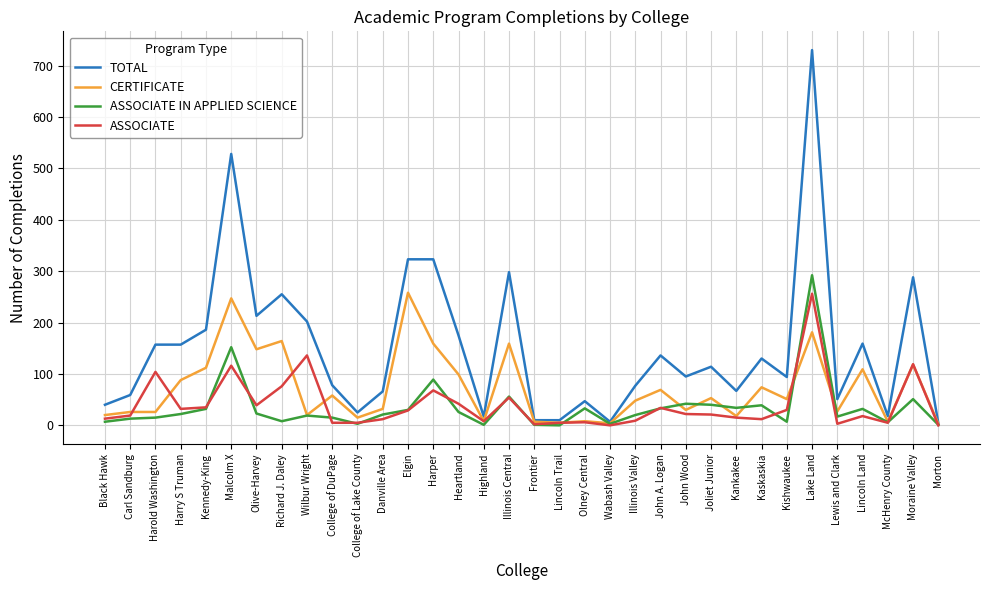

The value of TOTAL at Harold Washington is 248. True or false?

False